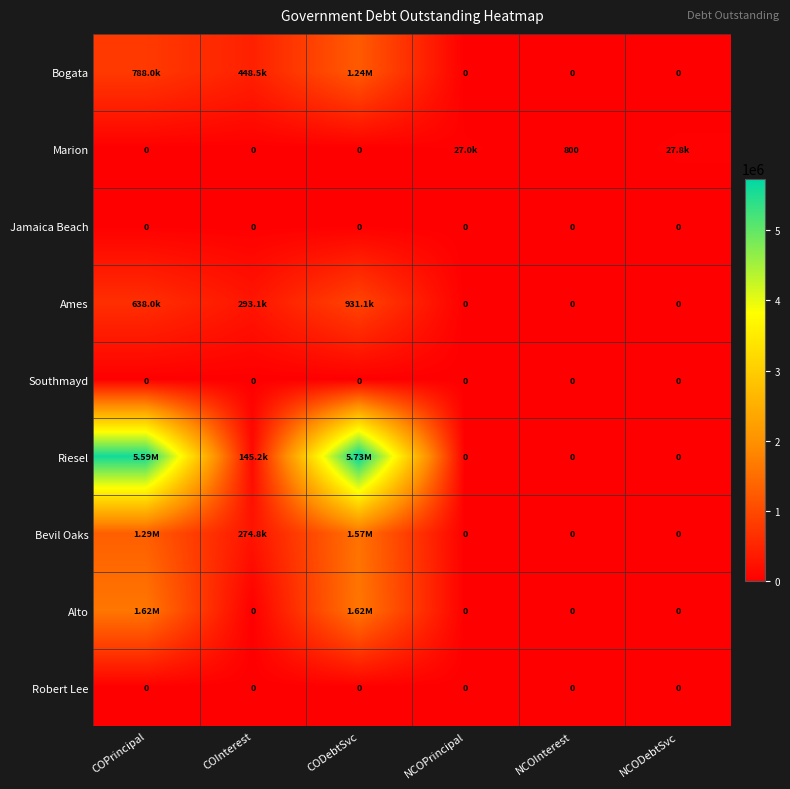

Is the value of Jamaica Beach at NCOPrincipal greater than the value of Southmayd at COInterest?

No